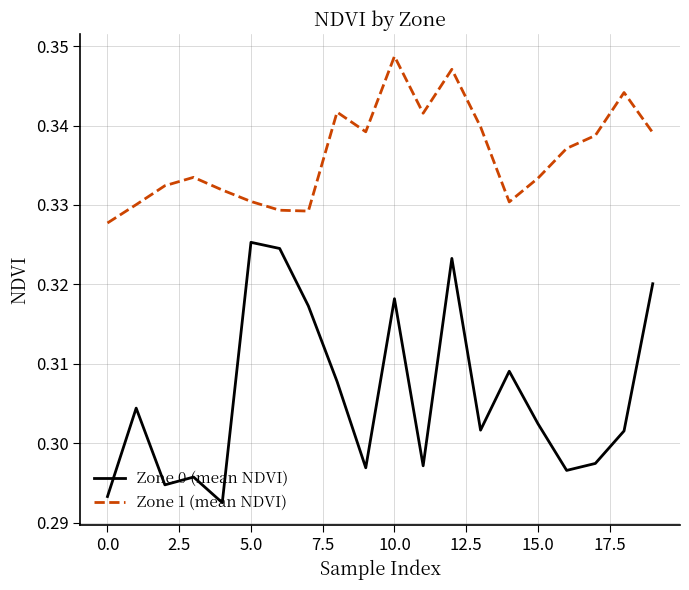

Which series has the widest spread of values?

Zone 0 (mean NDVI)